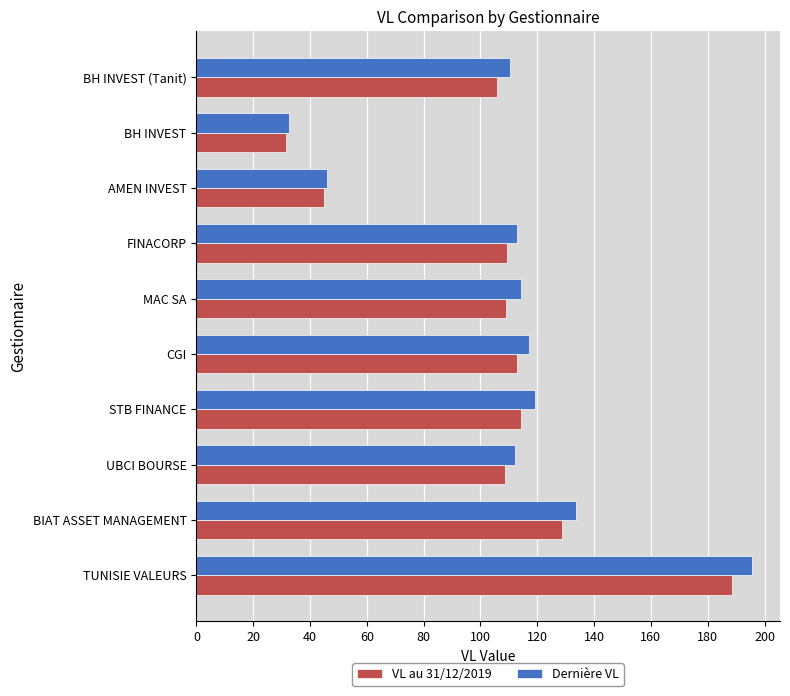

Which series has the largest range (max minus min)?

Dernière VL